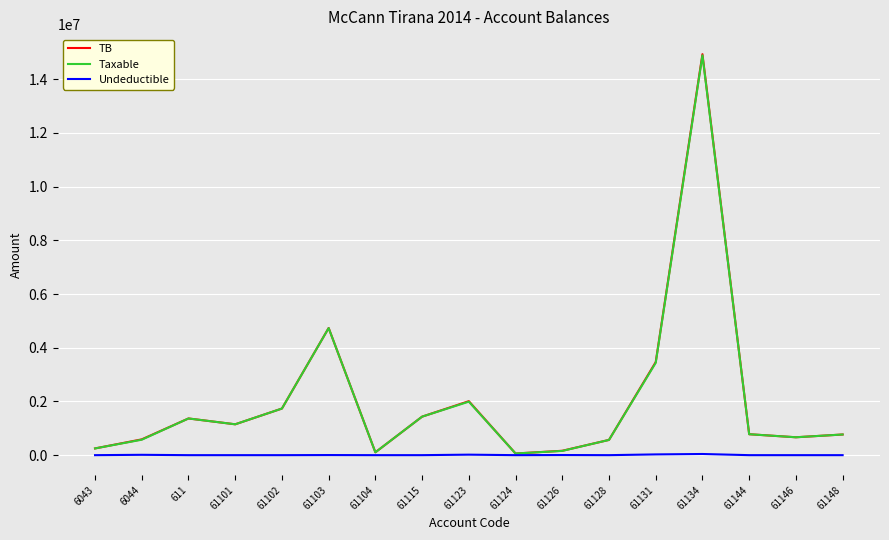

At which category is the sum across all series the highest?

61134